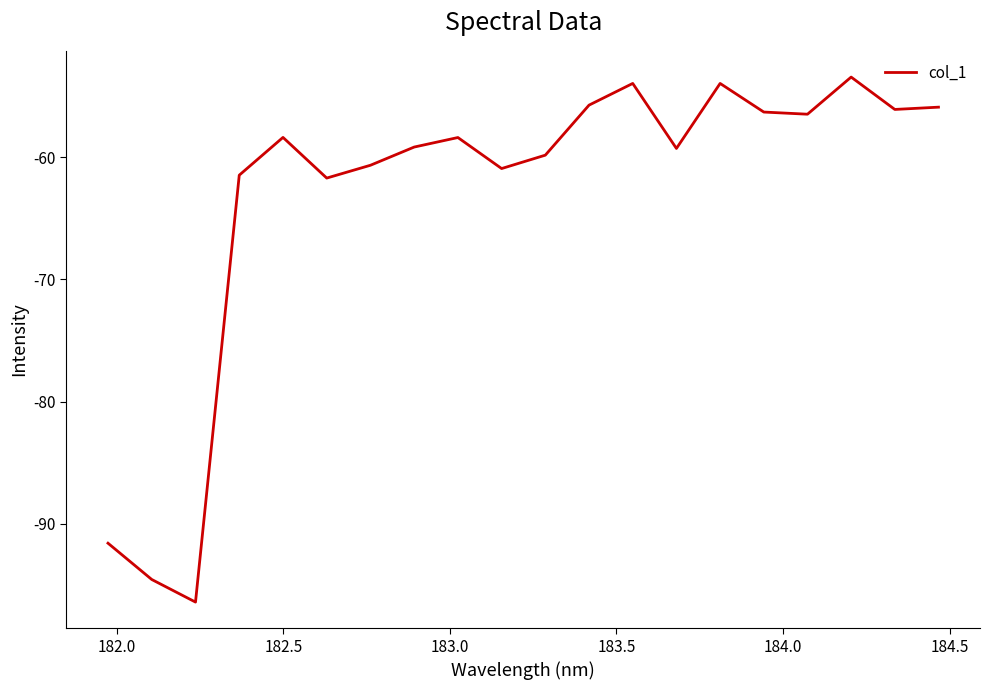

What is the minimum value shown in the chart?

-96.4